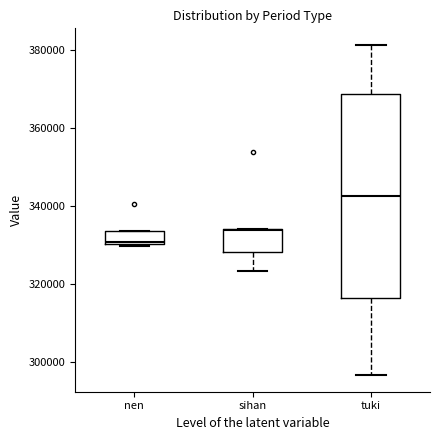

Reading left to right, read every box against the y-axis: the position of its median line, the range the box covers, and the ends of its whiskers. The values are not printed on the chart, so give them approximately, as read against the axis.

nen: median 330000, box 330000 to 334000, whiskers 330000 to 334000
sihan: median 334000, box 328000 to 334000, whiskers 324000 to 334000
tuki: median 342000, box 316000 to 368000, whiskers 296000 to 382000